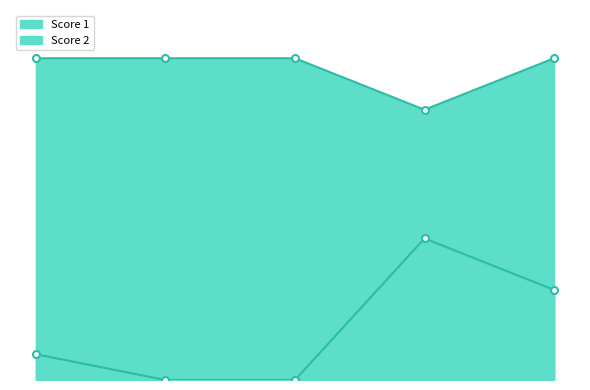

True or false: Score 2 and Score 1 intersect in this chart.

False